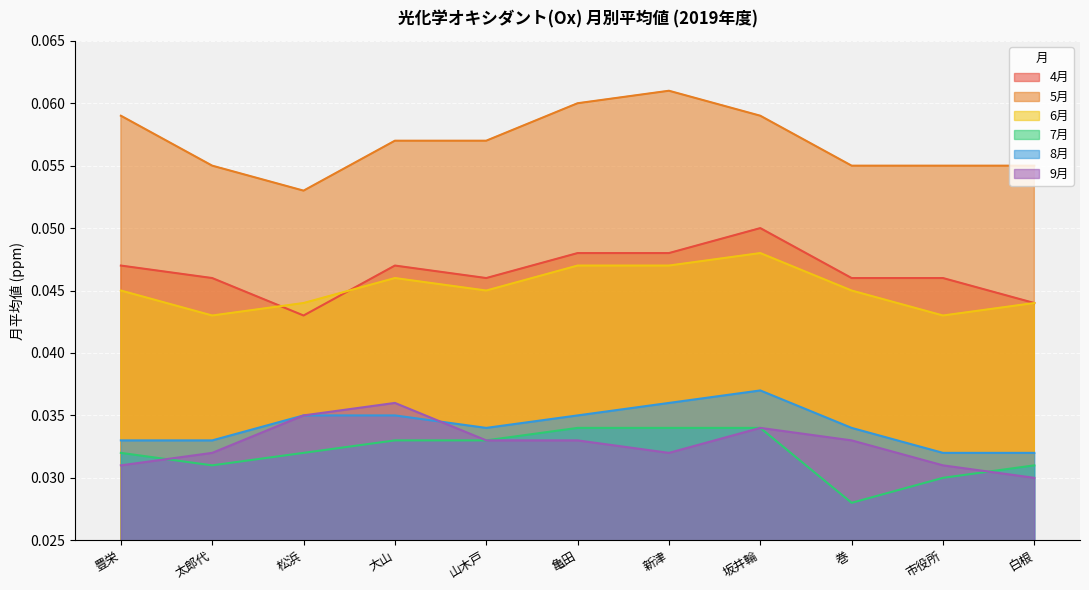

True or false: 9月 and 6月 cross at least once.

False